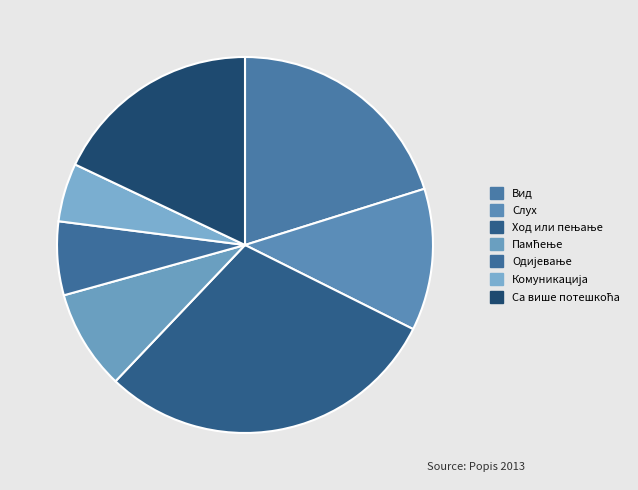

Count the number of slices in the pie.

7